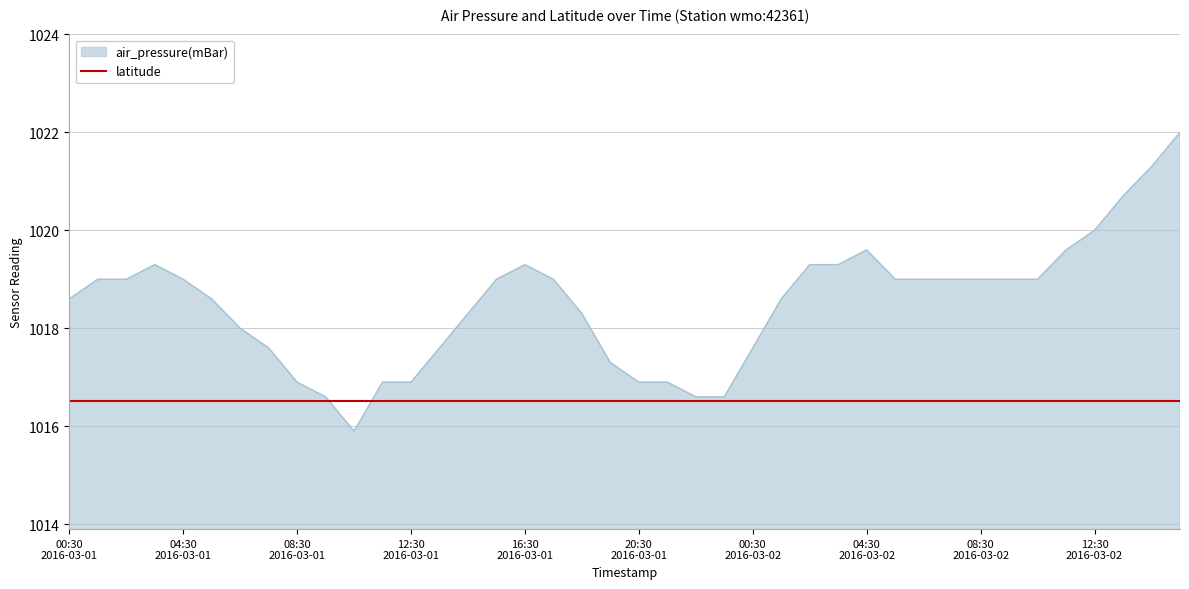

Does the chart have visible grid lines?

Yes